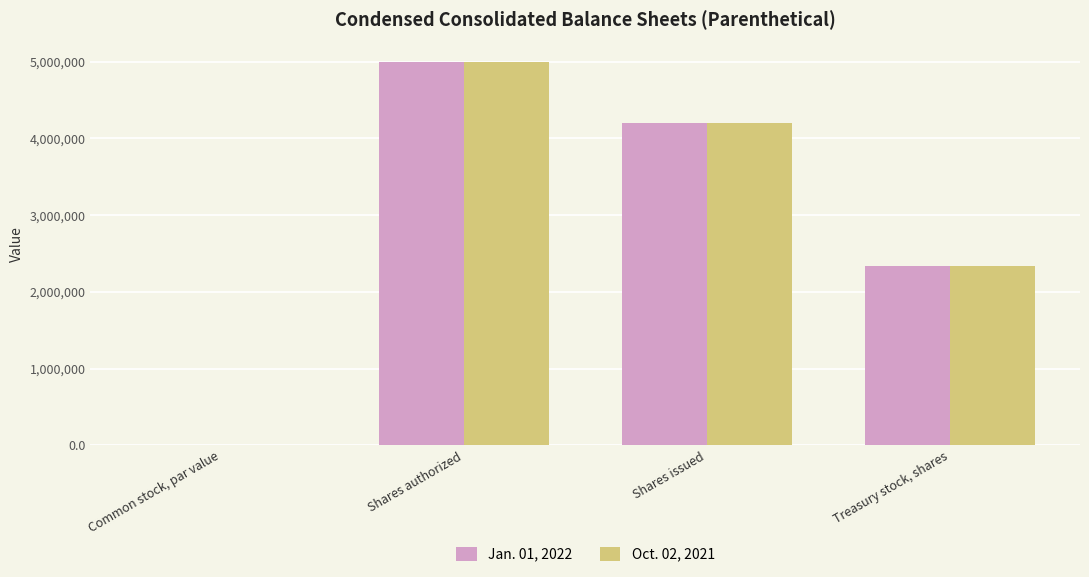

What is the maximum value for Jan. 01, 2022?

5000000.0